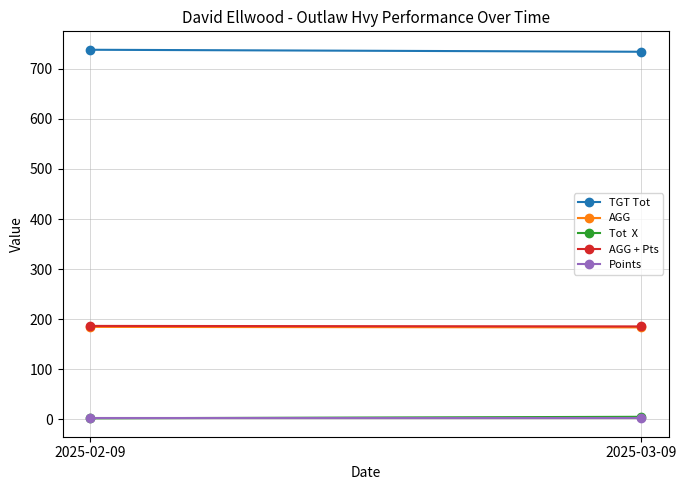

At which label is AGG closest to 184?

2025-03-09